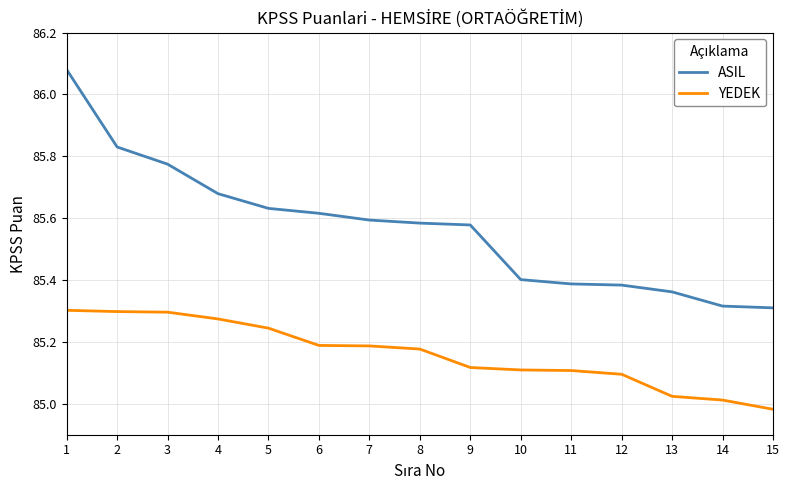

At which label does YEDEK reach its minimum?

15